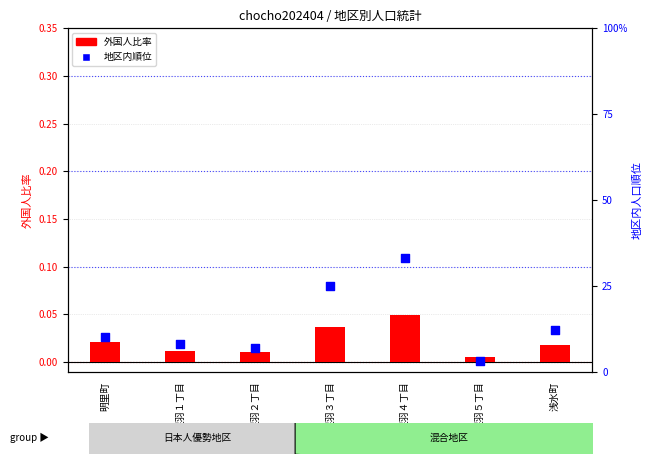

At how many categories does at least one series exceed 0?

7